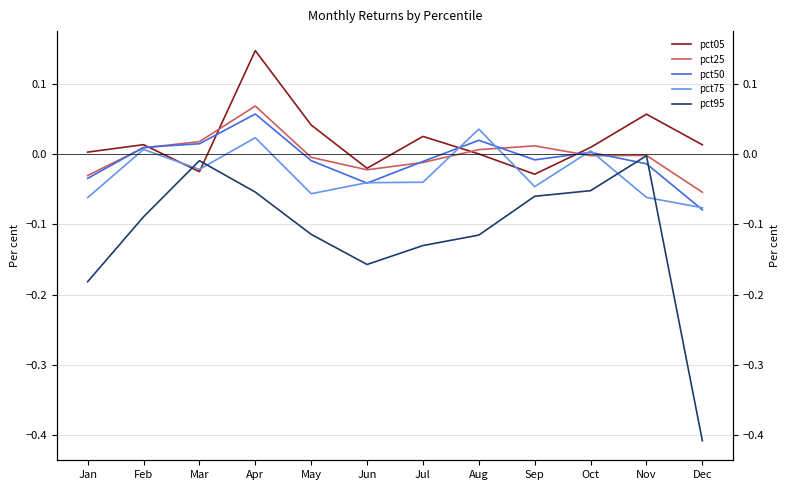

True or false: pct95 has more than 2 interior local peaks.

False